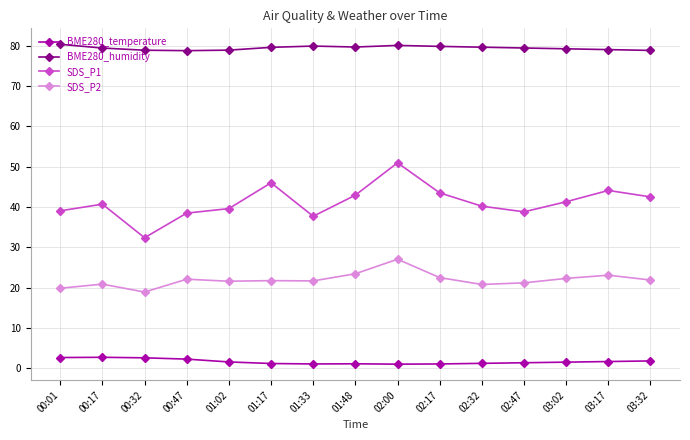

What are all the series names shown in the legend?

BME280_temperature, BME280_humidity, SDS_P1, SDS_P2